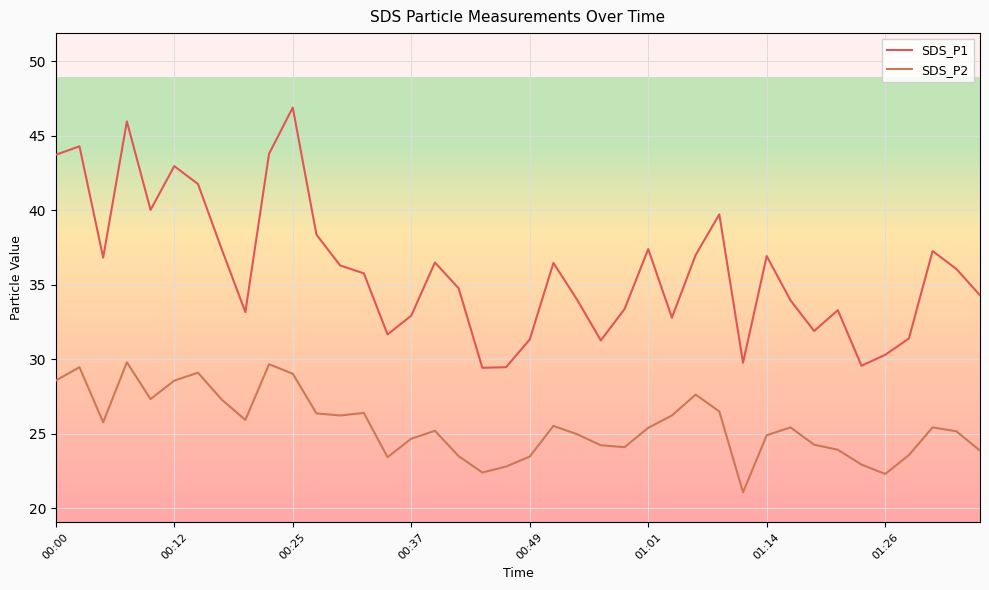

True or false: SDS_P2 and SDS_P1 intersect in this chart.

False